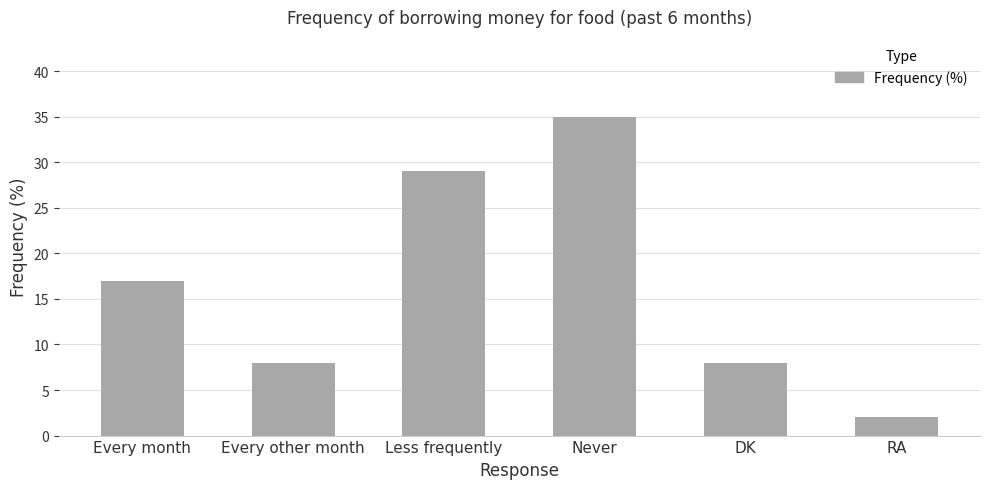

Where is the data nearest to the value 18?

Every month